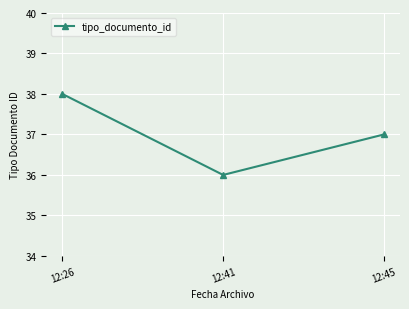

What is the change in value from 12:26 to 12:41?

-2